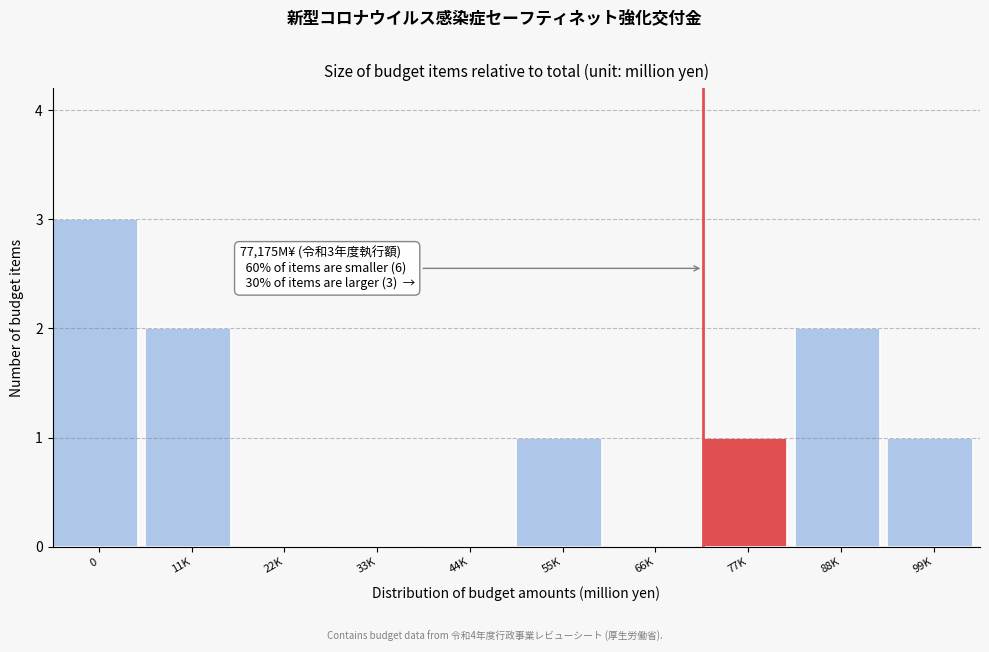

Reading left to right, what are all the values shown in this chart?

0=3	11K=2	22K=0	33K=0	44K=0	55K=1	66K=0	77K=1	88K=2	99K=1